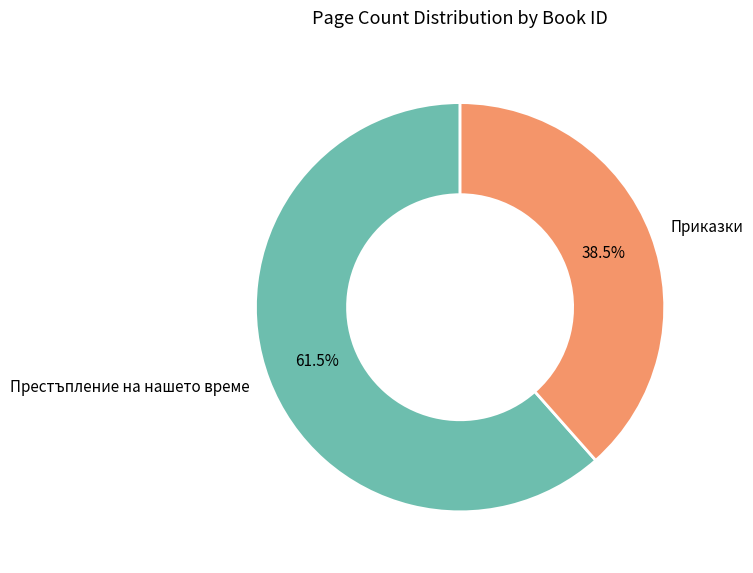

To the nearest percent, what is the average slice percentage?

50%